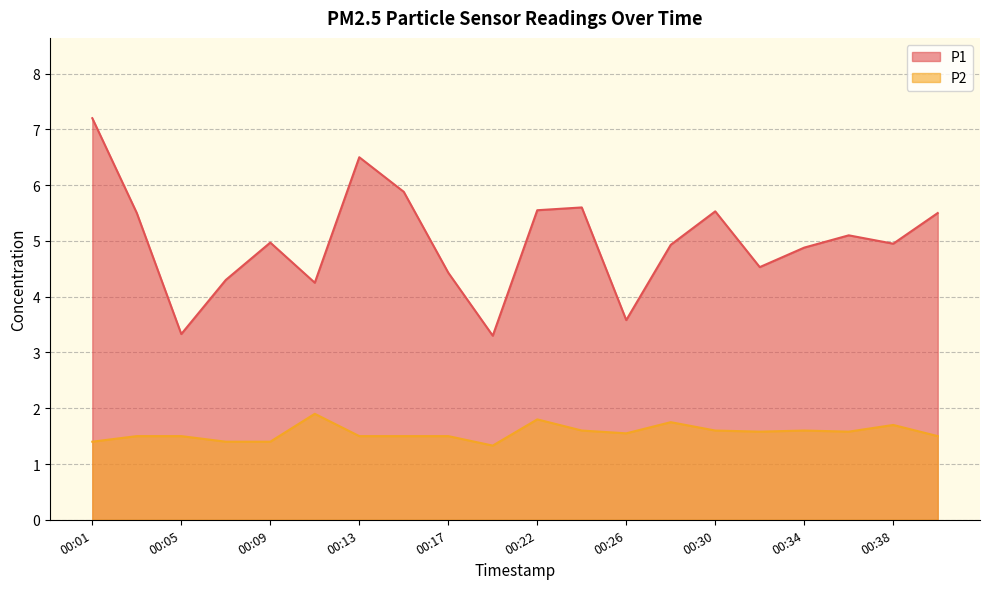

List the labels in order of P2 value, largest first.

00:11, 00:22, 00:28, 00:38, 00:24, 00:30, 00:34, 00:32, 00:36, 00:26, 00:03, 00:05, 00:13, 00:15, 00:17, 00:40, 00:01, 00:07, 00:09, 00:20